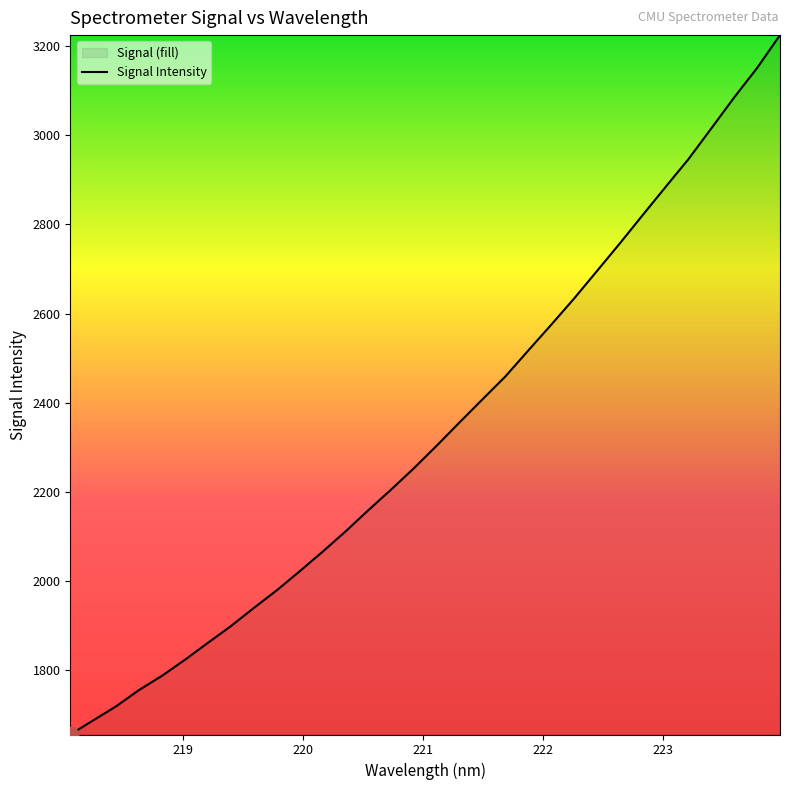

How many values are below 2304?

16